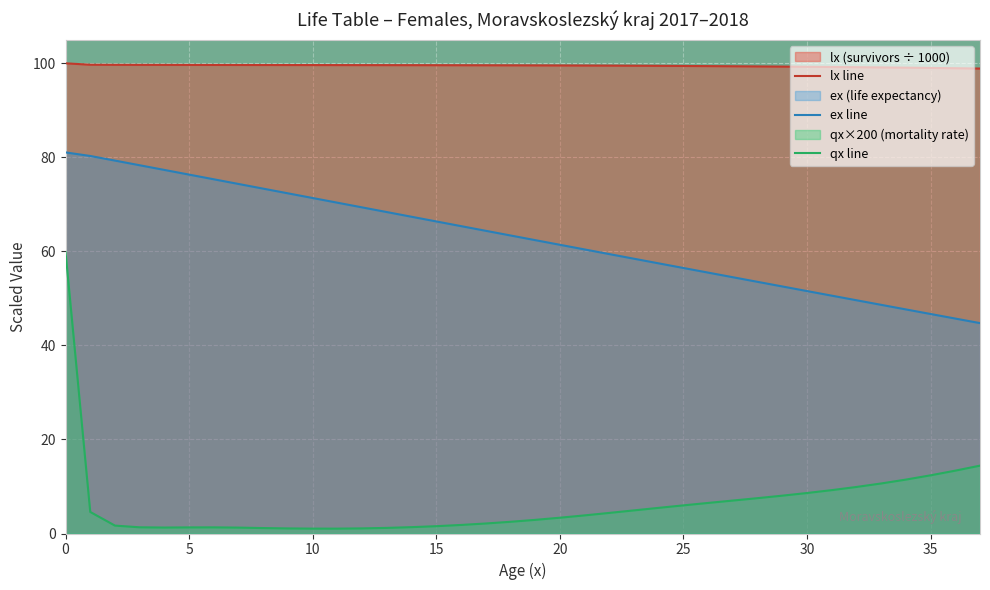

The value of lx line at 29 is 169.3. True or false?

False